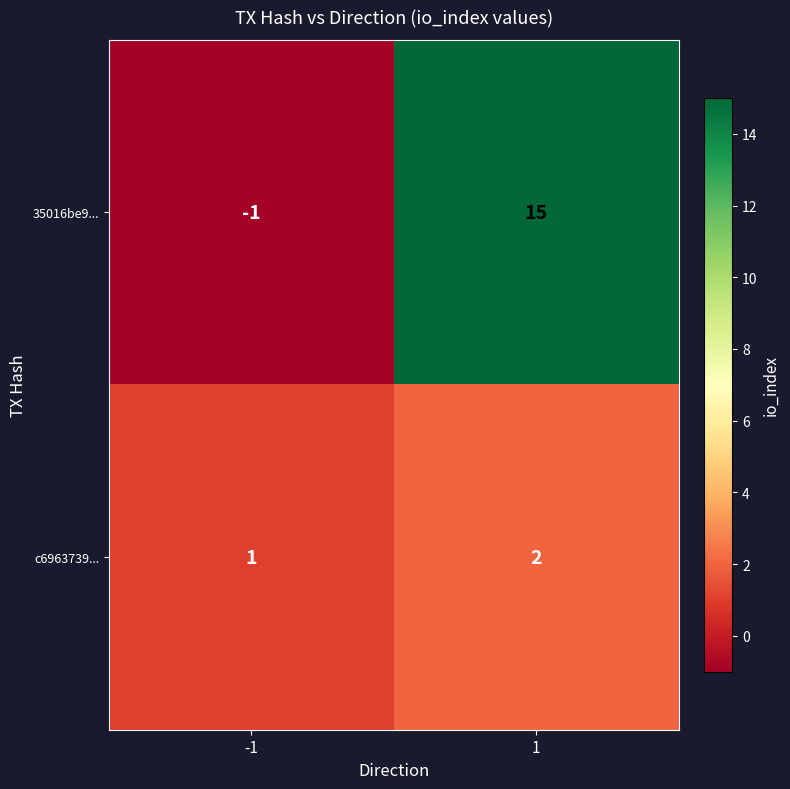

What is the sum of all c6963739... values?

3